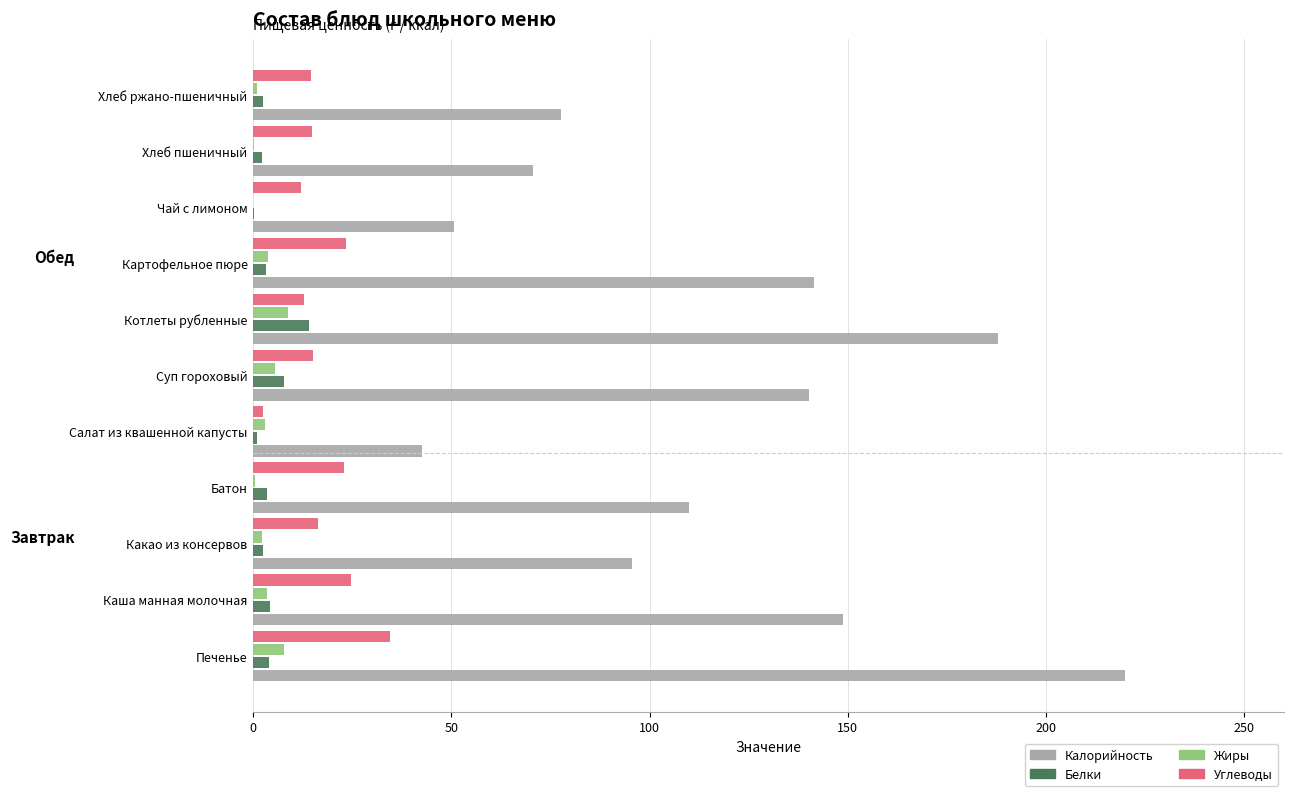

The value of Калорийность at Печенье is 220.0. True or false?

True